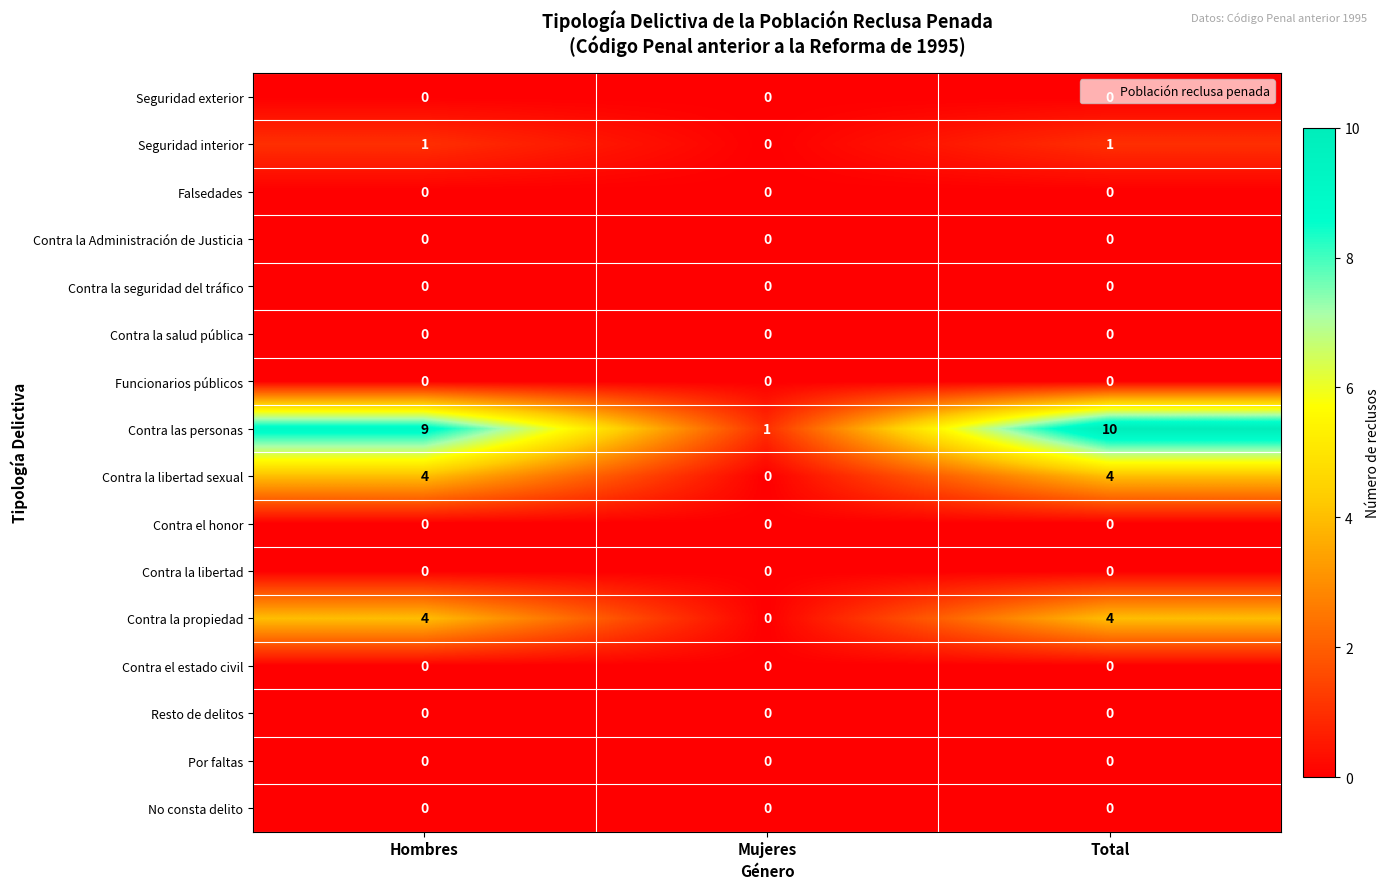

At which category is the sum across all series the highest?

Total